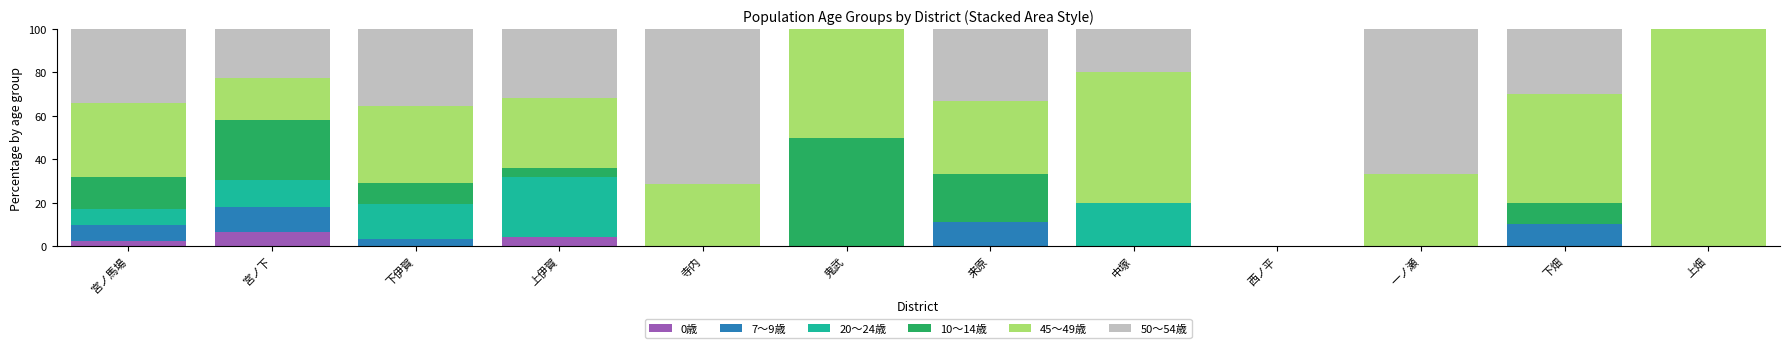

What is the total value across all series at 下畑?

100.0